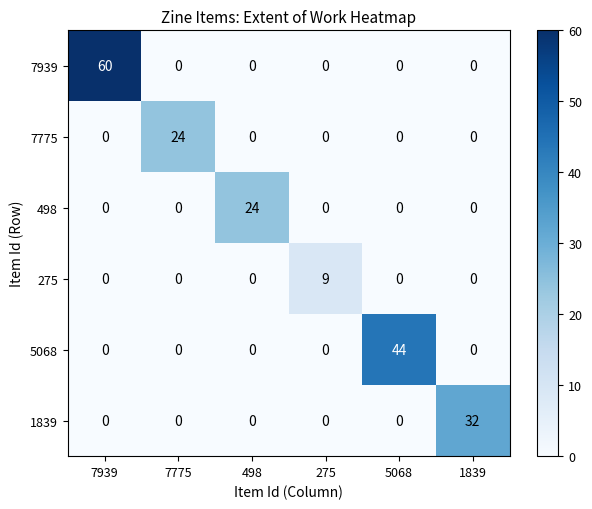

Which series has the largest total across all categories?

7939